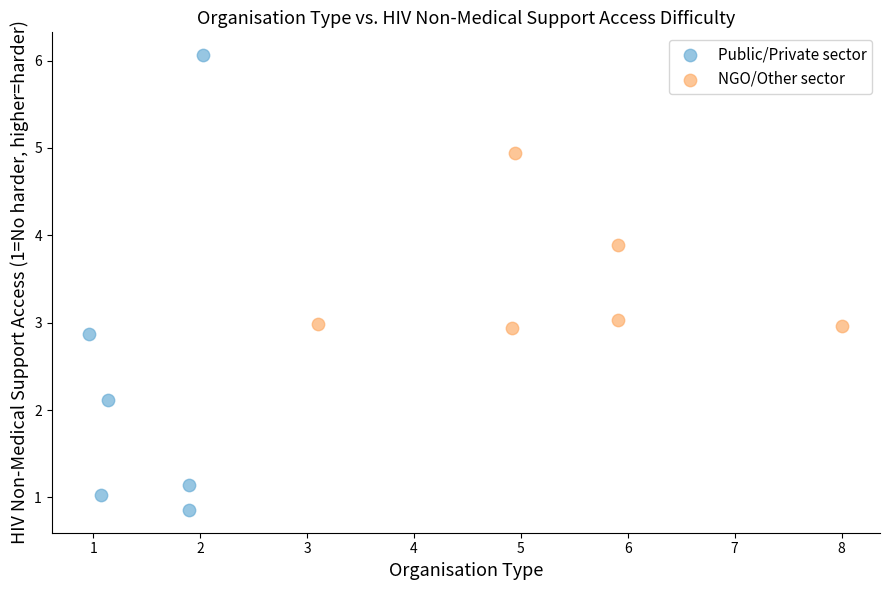

Which series reaches the minimum Y coordinate?

Public/Private sector